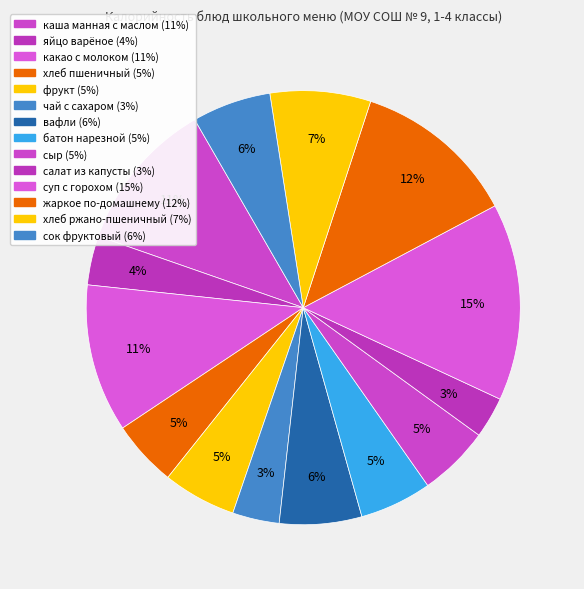

How many segments does this pie chart have?

14